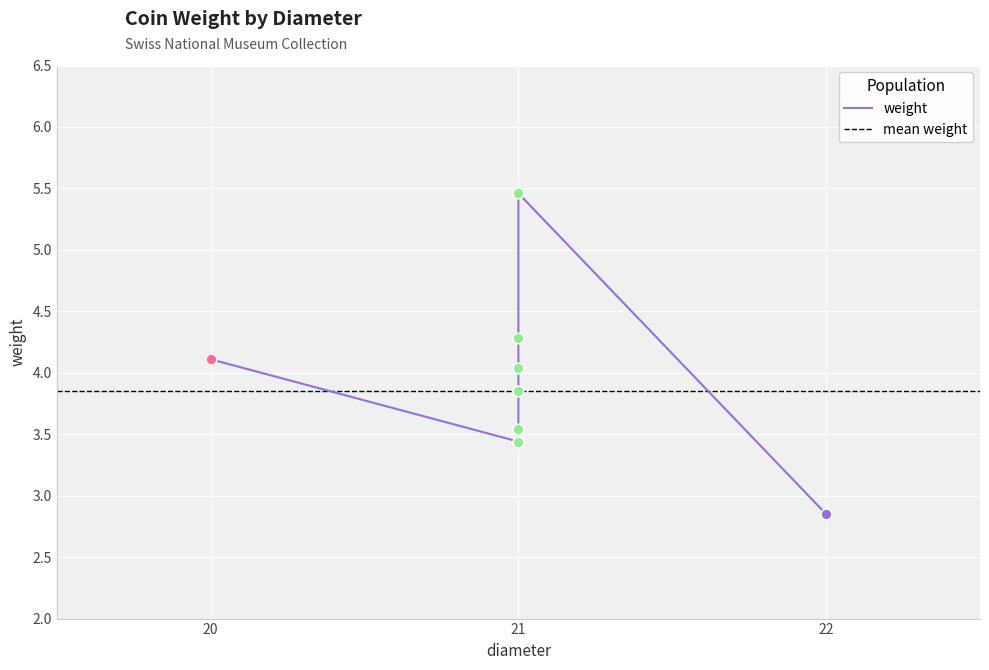

What is the change in value from M-10968 to M-6764?

+2.0